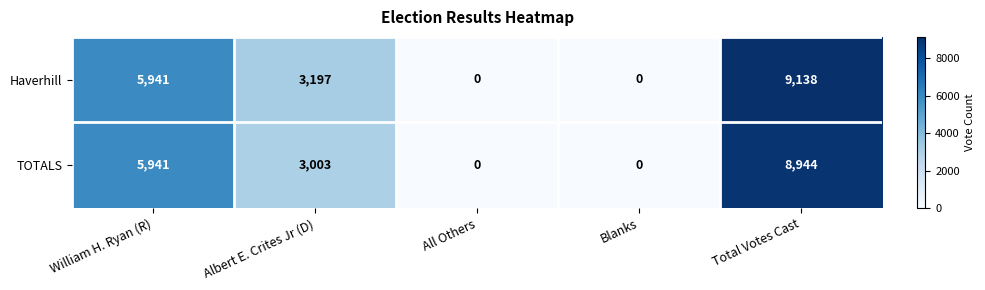

Reading left to right, what are all the values shown in this chart?

Haverhill: William H. Ryan (R)=5941	Albert E. Crites Jr (D)=3197	All Others=0	Blanks=0	Total Votes Cast=9138
TOTALS: William H. Ryan (R)=5941	Albert E. Crites Jr (D)=3003	All Others=0	Blanks=0	Total Votes Cast=8944